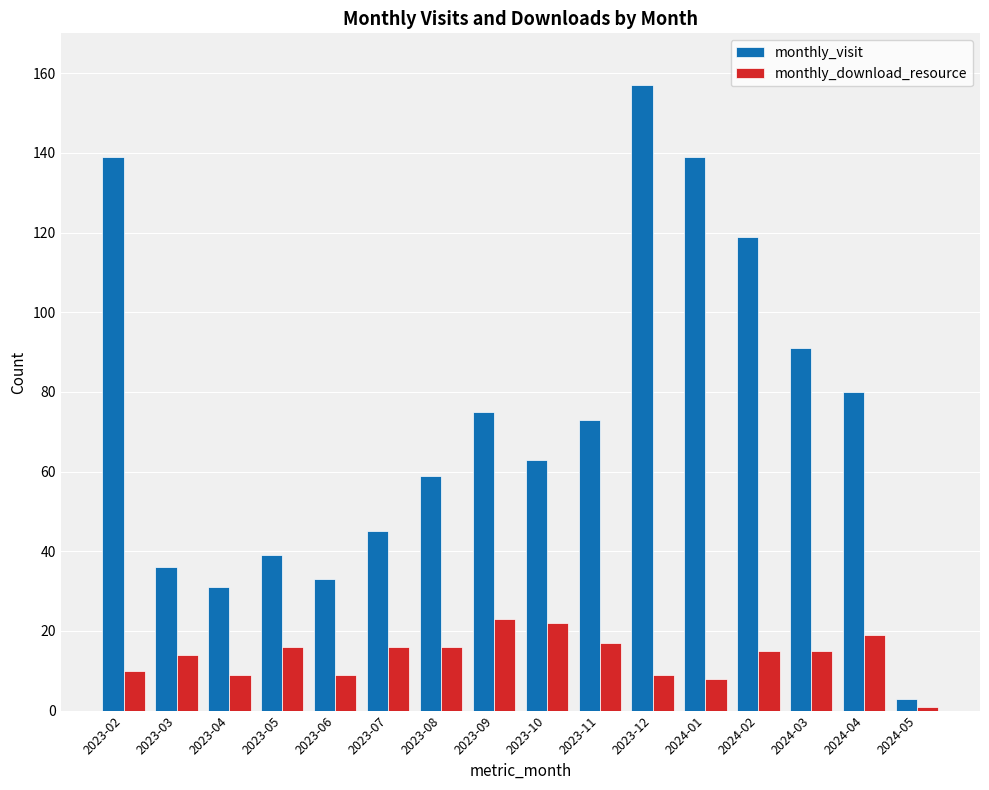

Which series has the widest spread of values?

monthly_visit